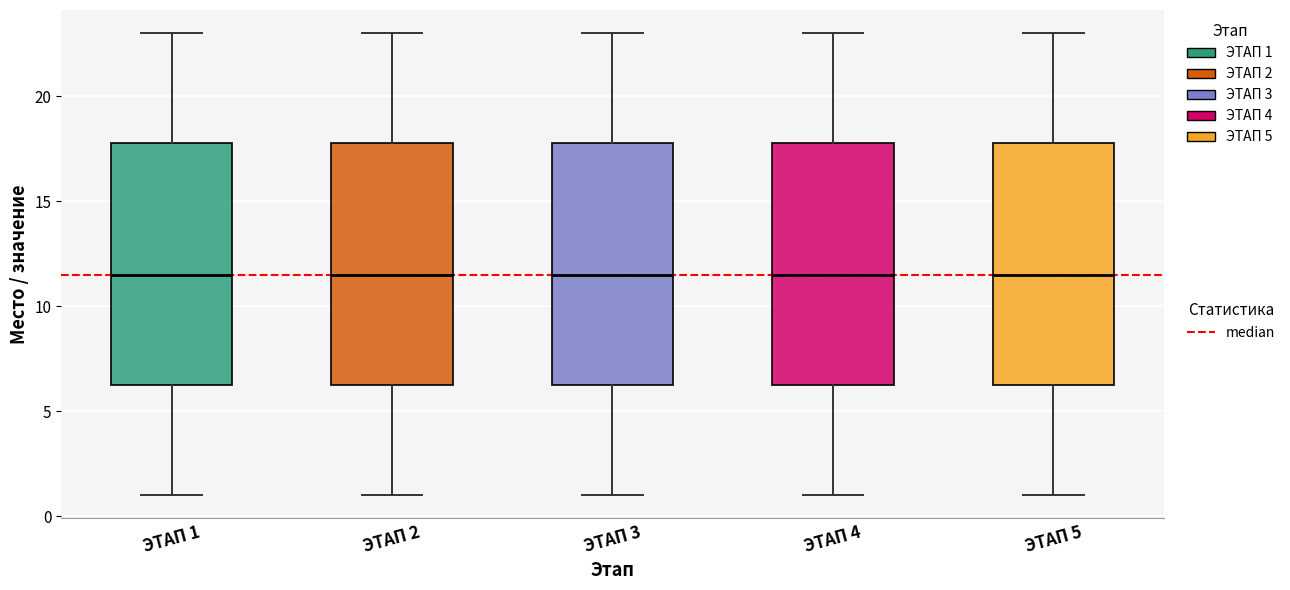

Where is the upper edge of the box for ЭТАП 3 on the y-axis? The values are not printed on the chart, so give them approximately, as read against the axis.

18.0